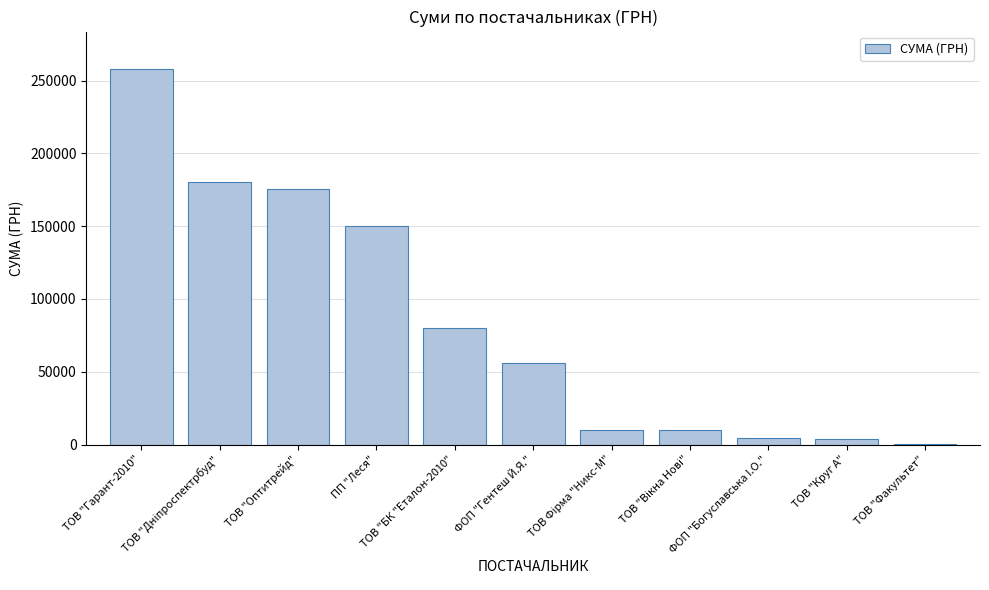

At which category does the chart reach its peak across all series?

ТОВ "Гарант-2010"